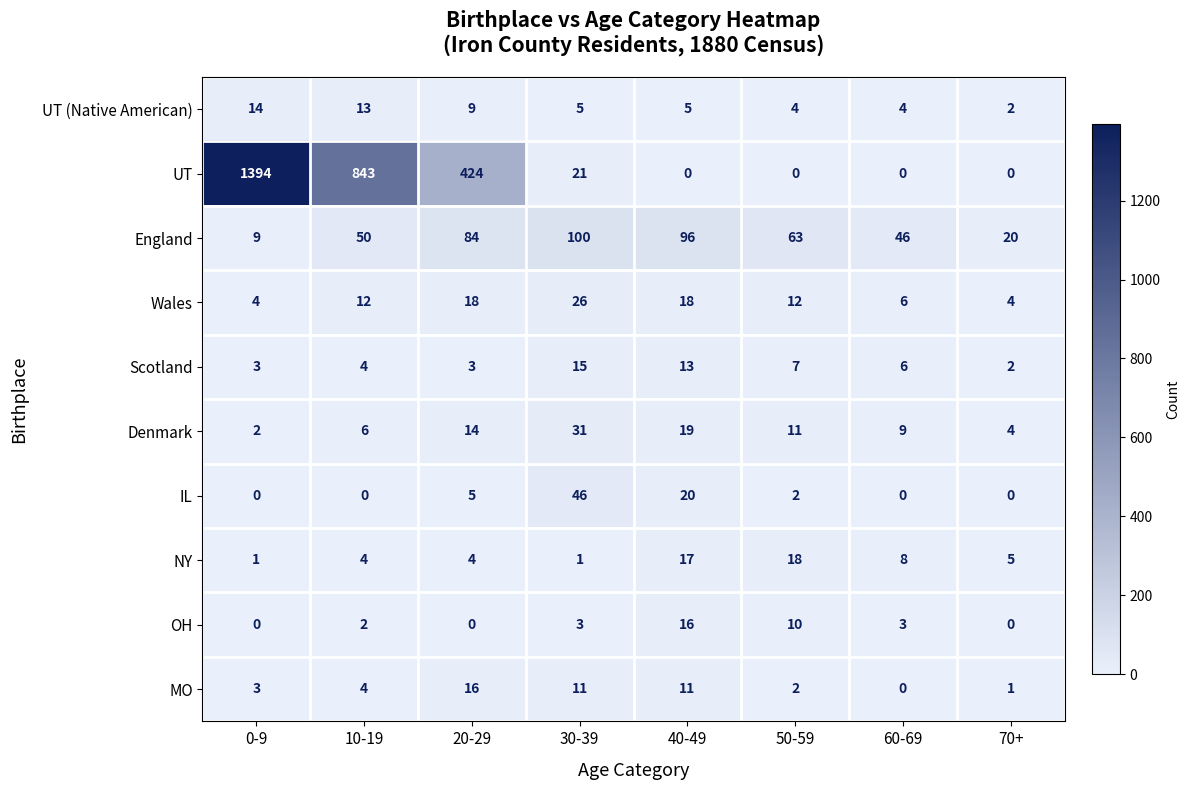

Which category has the highest value across all series?

0-9